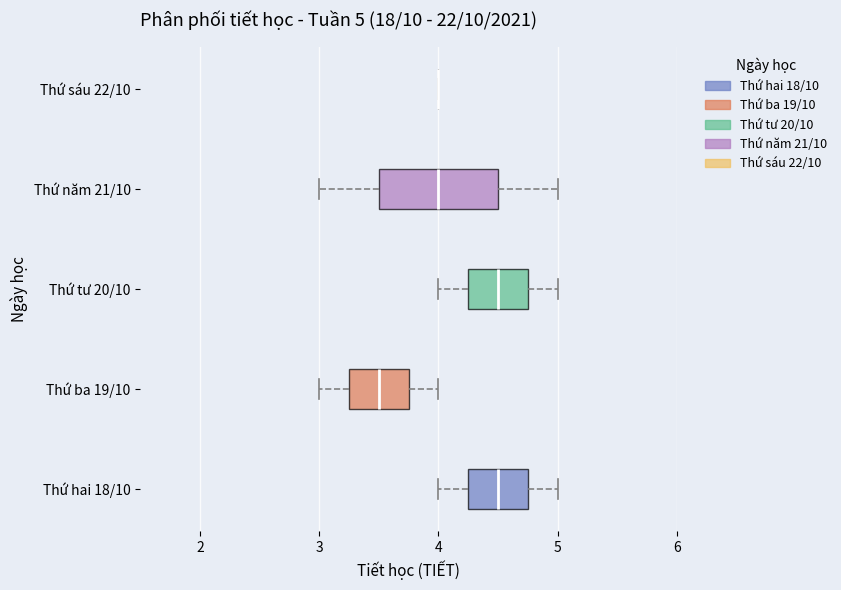

Which box is the widest, from its left edge to its right edge?

Thứ năm 21/10